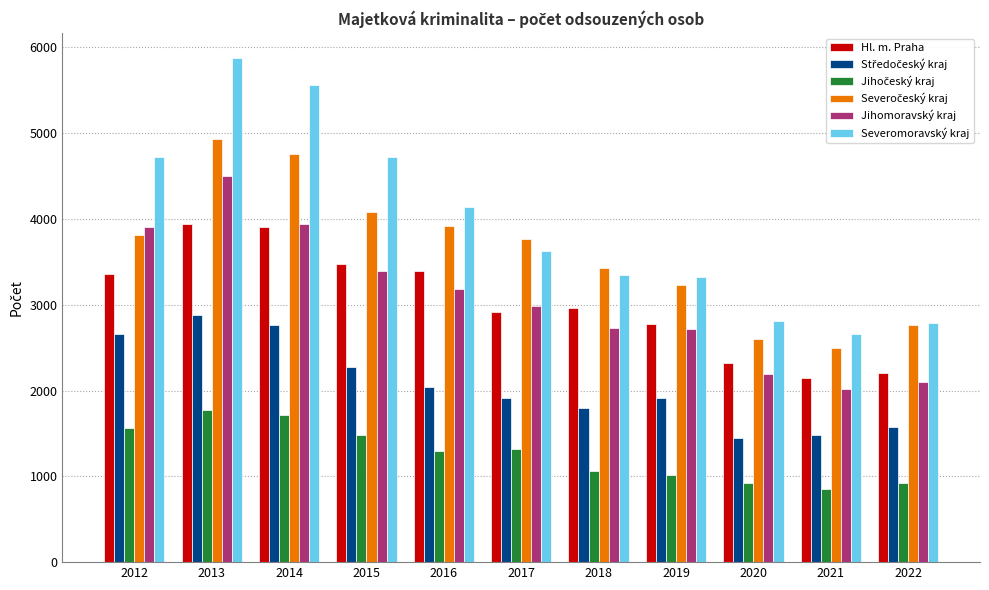

The value of Severomoravský kraj at 2013 is 9723. True or false?

False